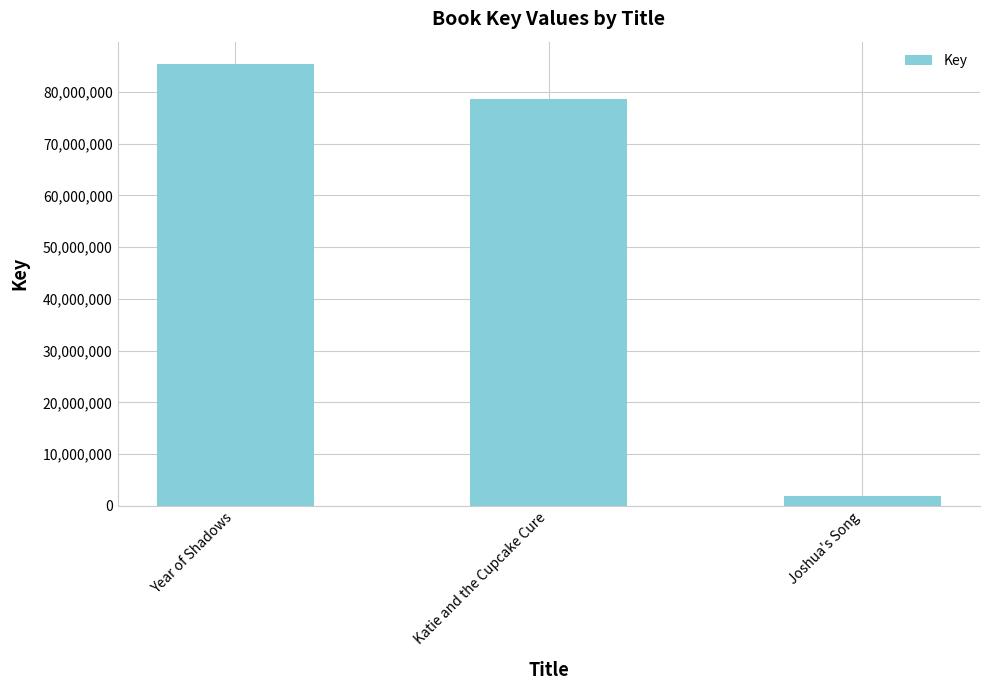

What is the sum of all values?

165978115